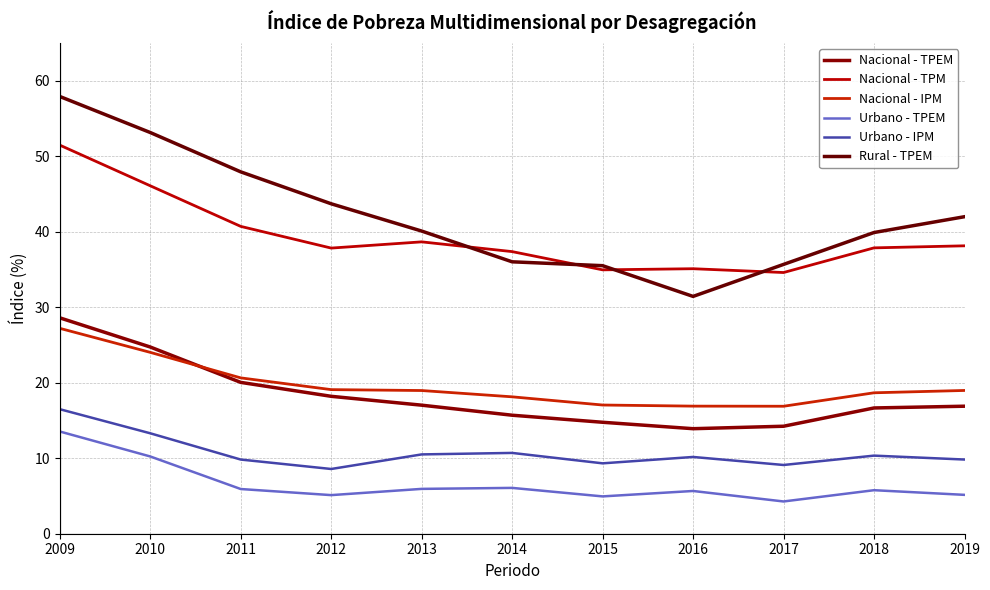

How many lines are shown in the chart?

6